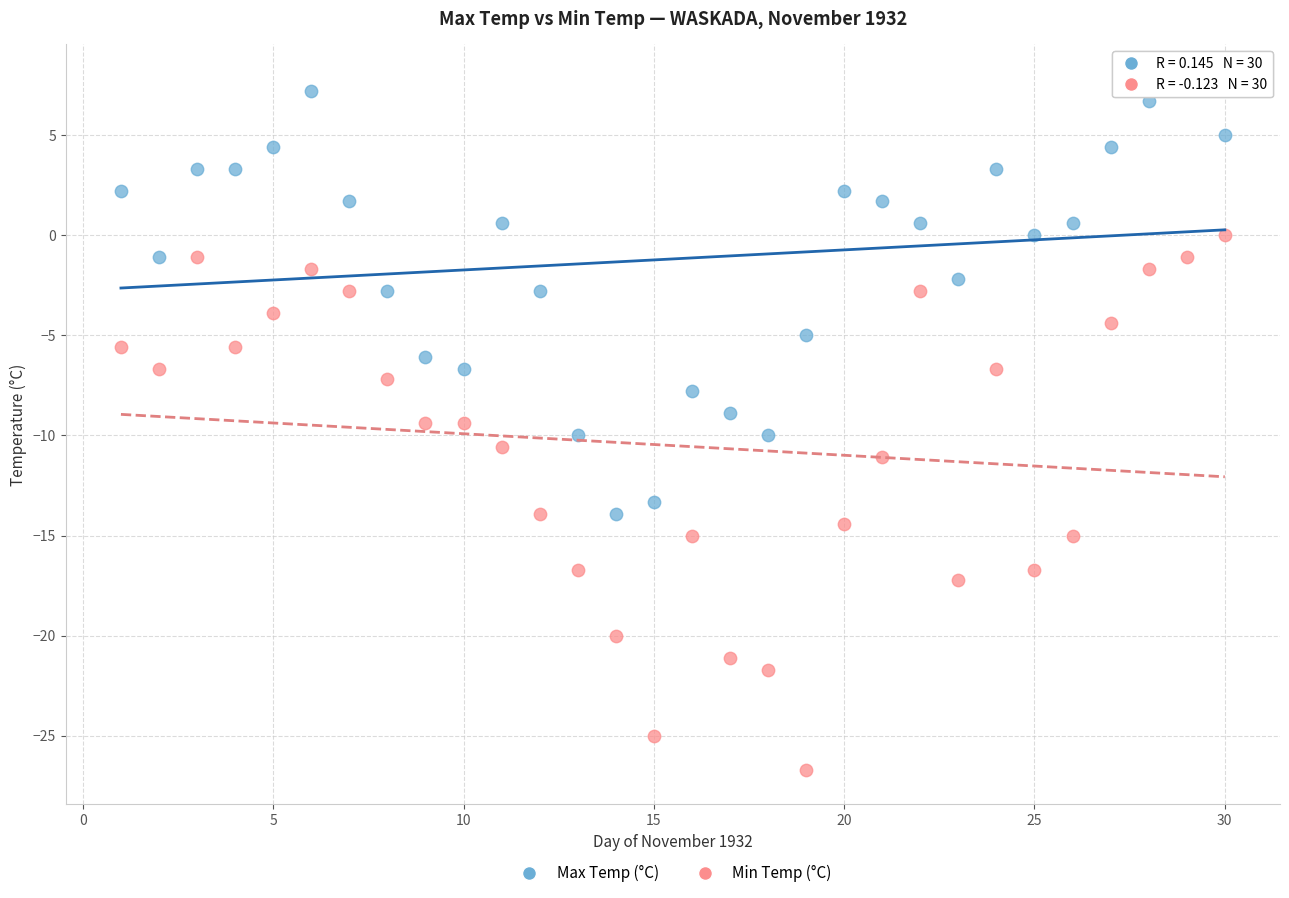

Which series has the largest Y range (max minus min)?

Min Temp (°C)